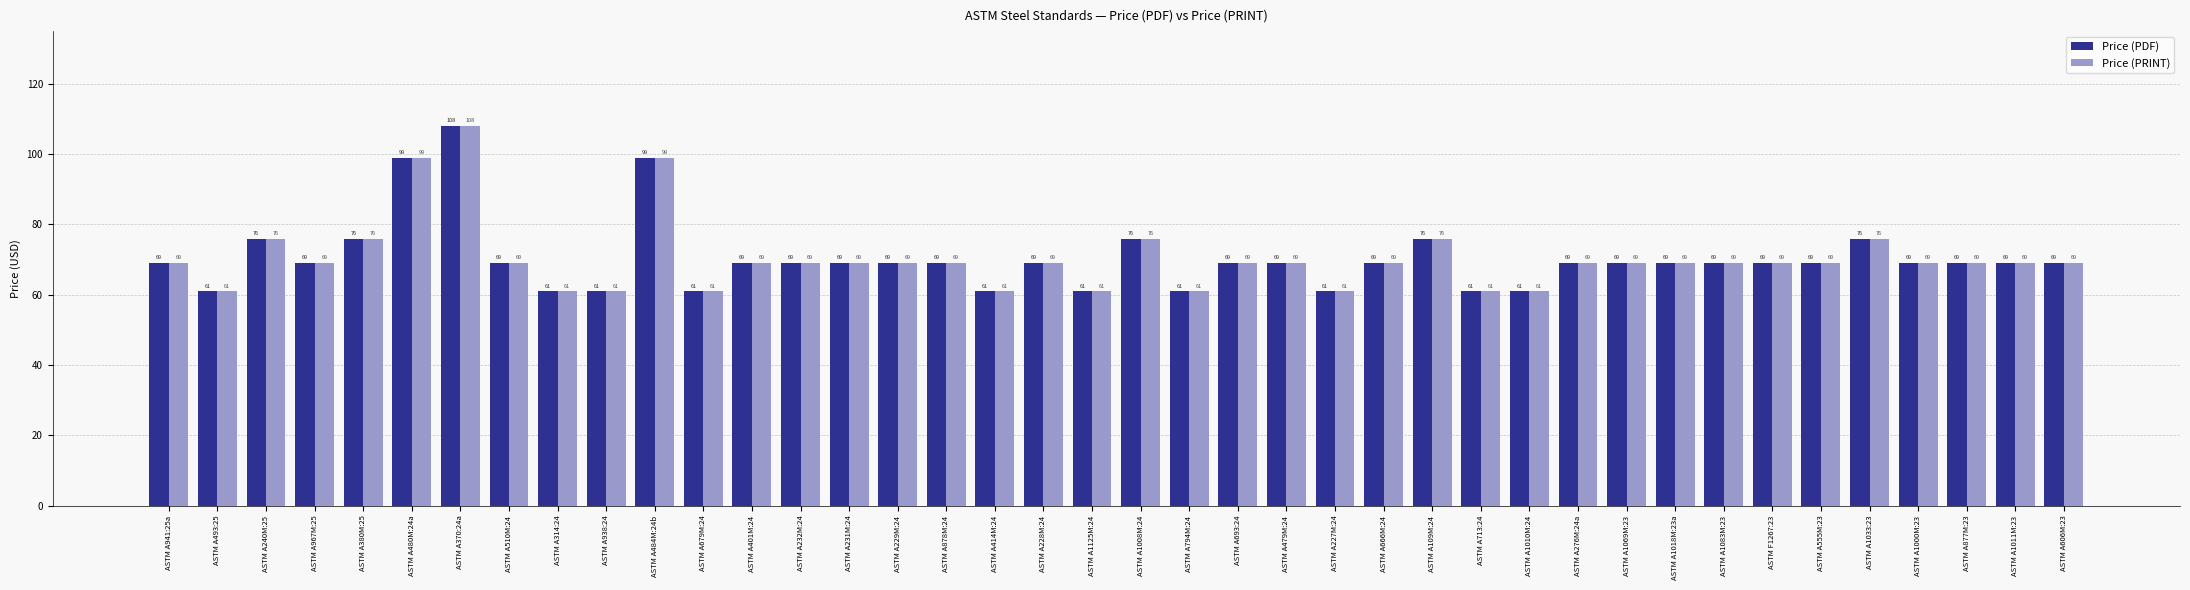

What is the sum of all Price (PRINT) values?

2814